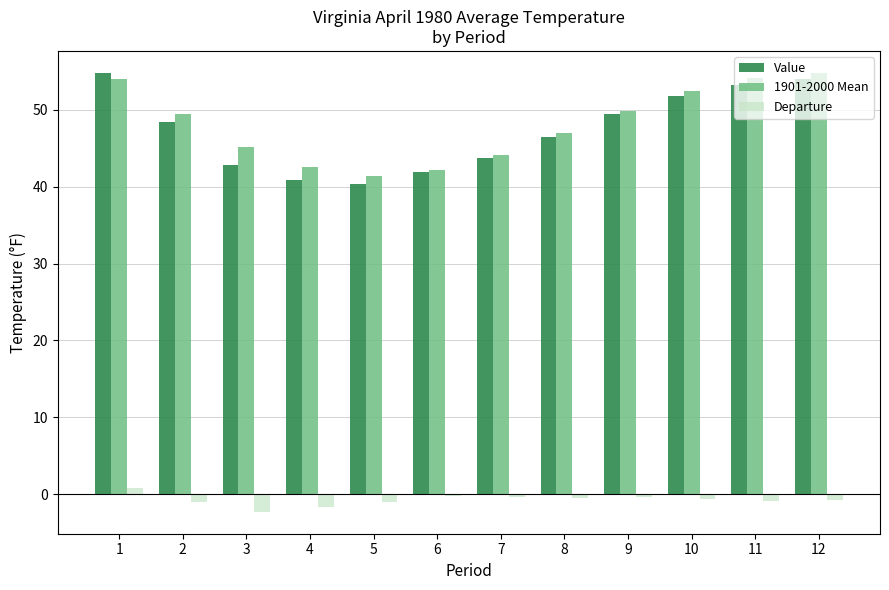

Is it true that Value equals 27.1 at 6?

False